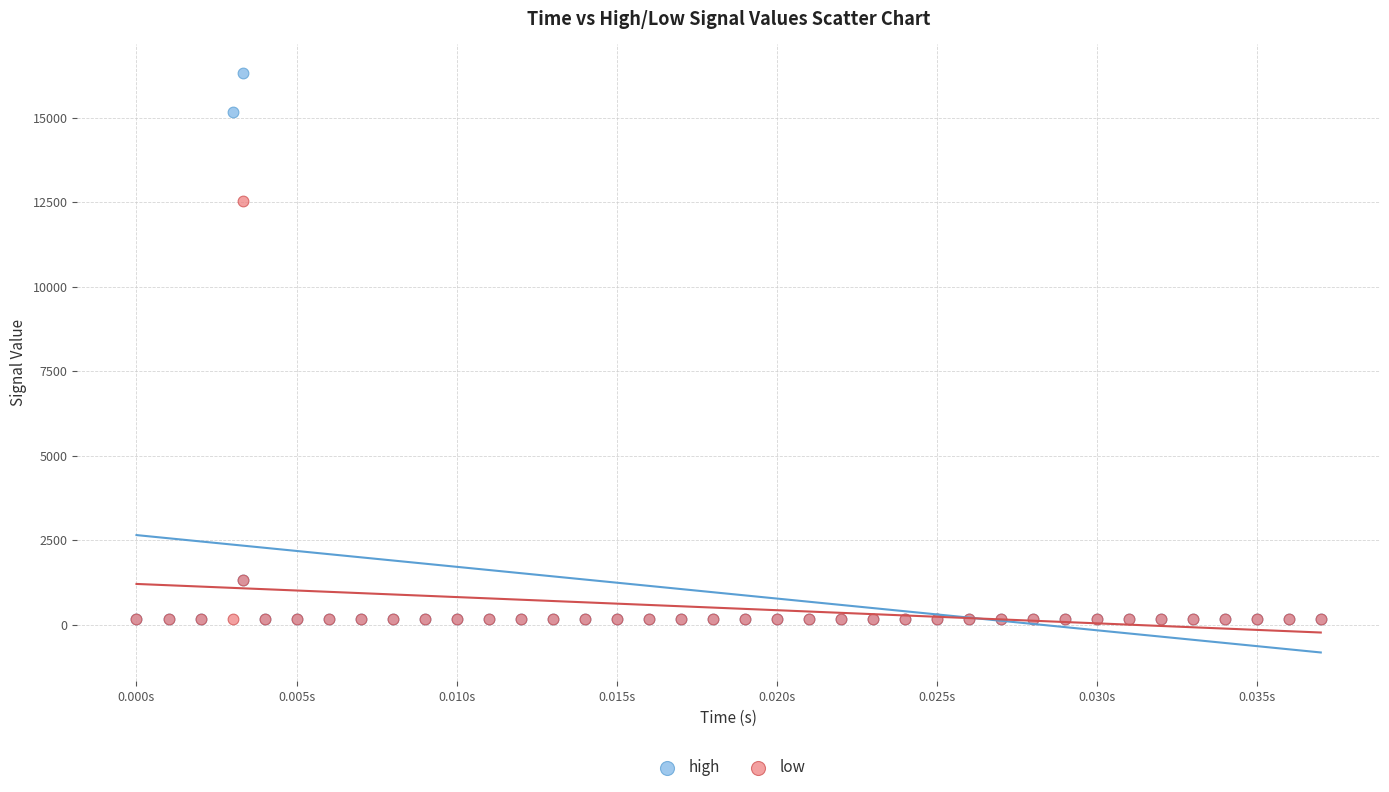

Across all series, what Y value is closest to 8248?

12535.7